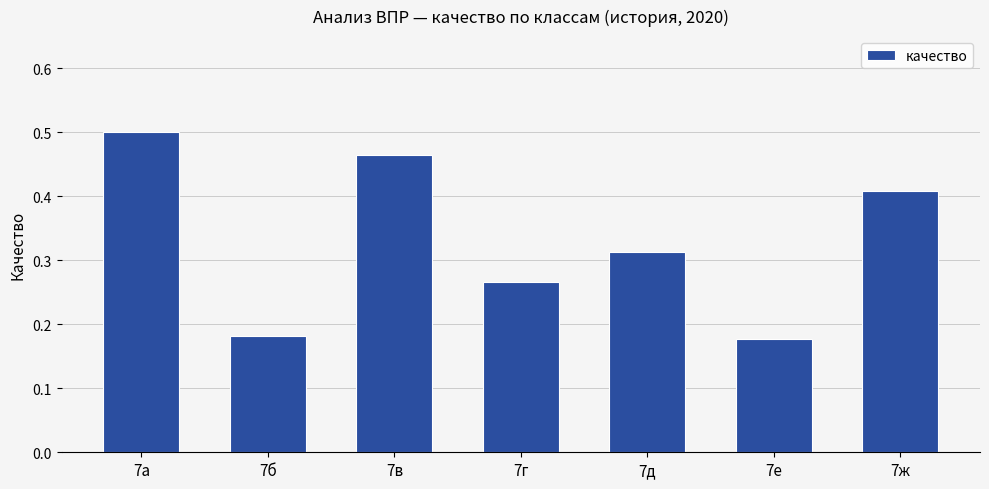

The value at 7а is 0.7. True or false?

False